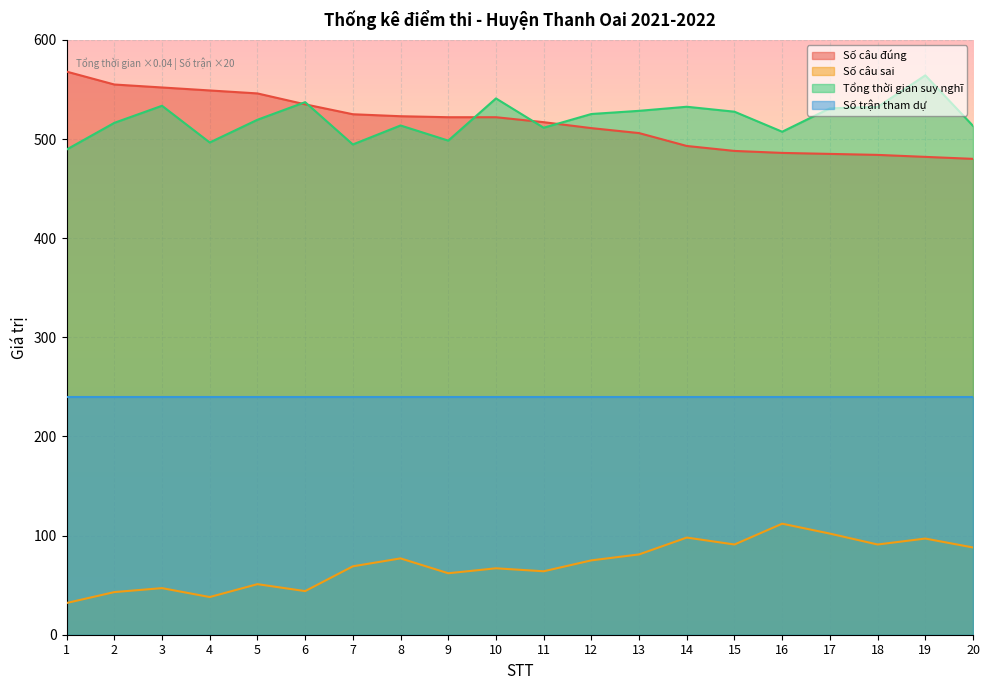

How many lines are shown in the chart?

4